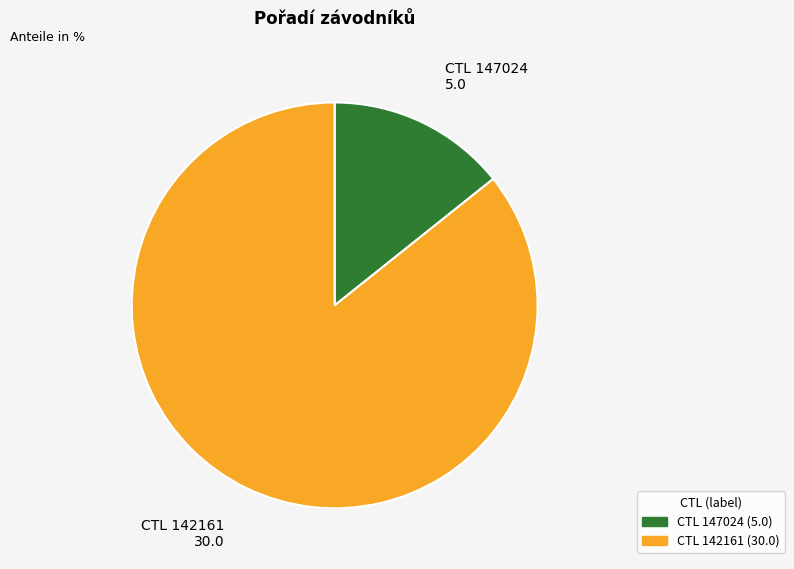

Is there any slice that represents more than half of the pie?

Yes